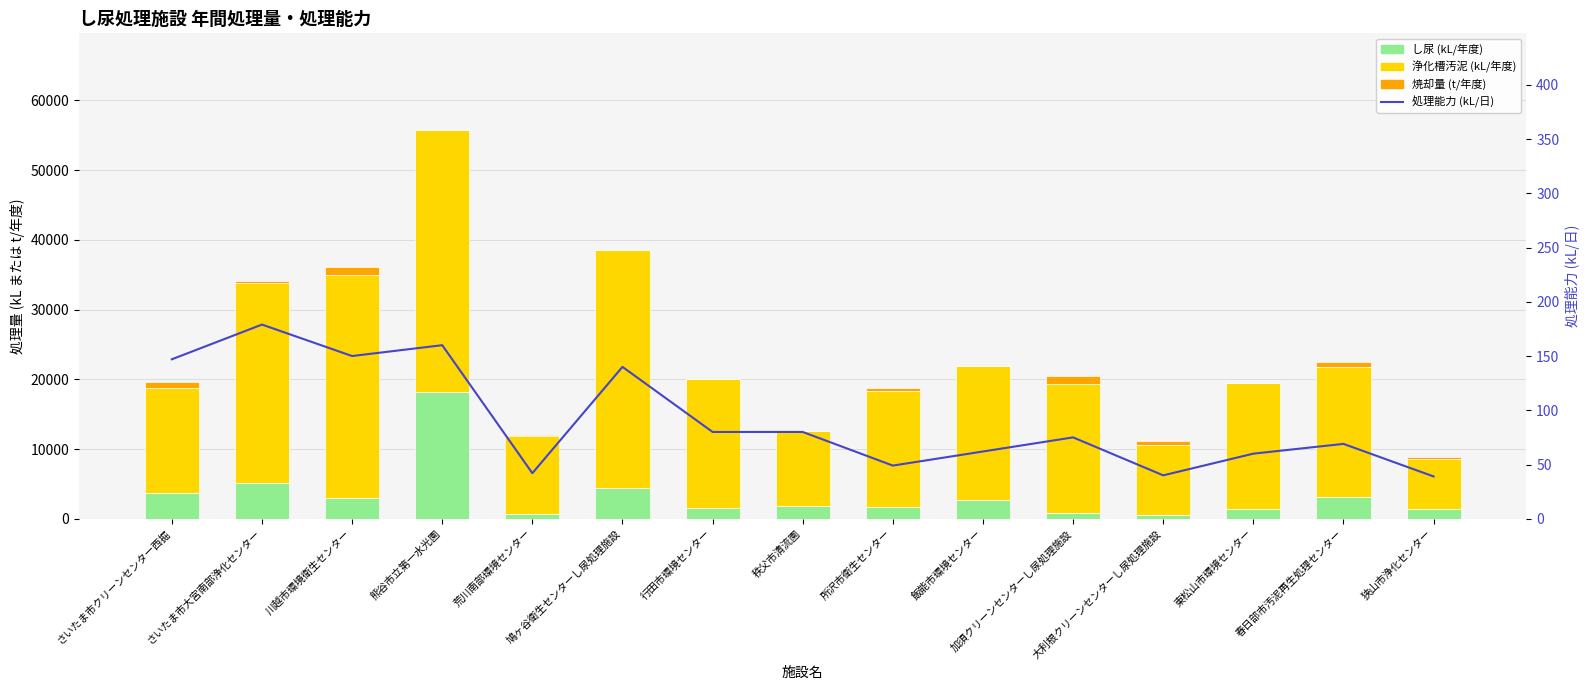

What is the difference between the highest and lowest values at 春日部市汚泥再生処理センター?

18494